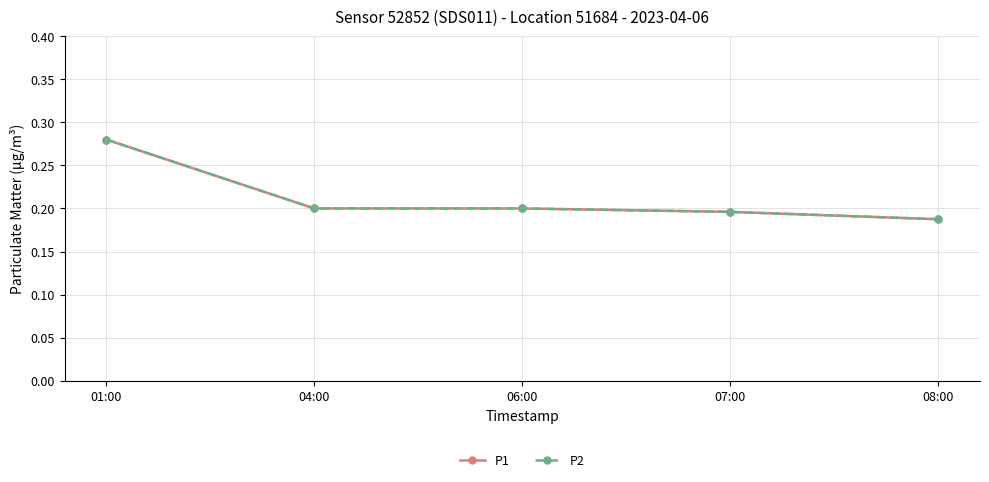

Which series has the widest spread of values?

P1